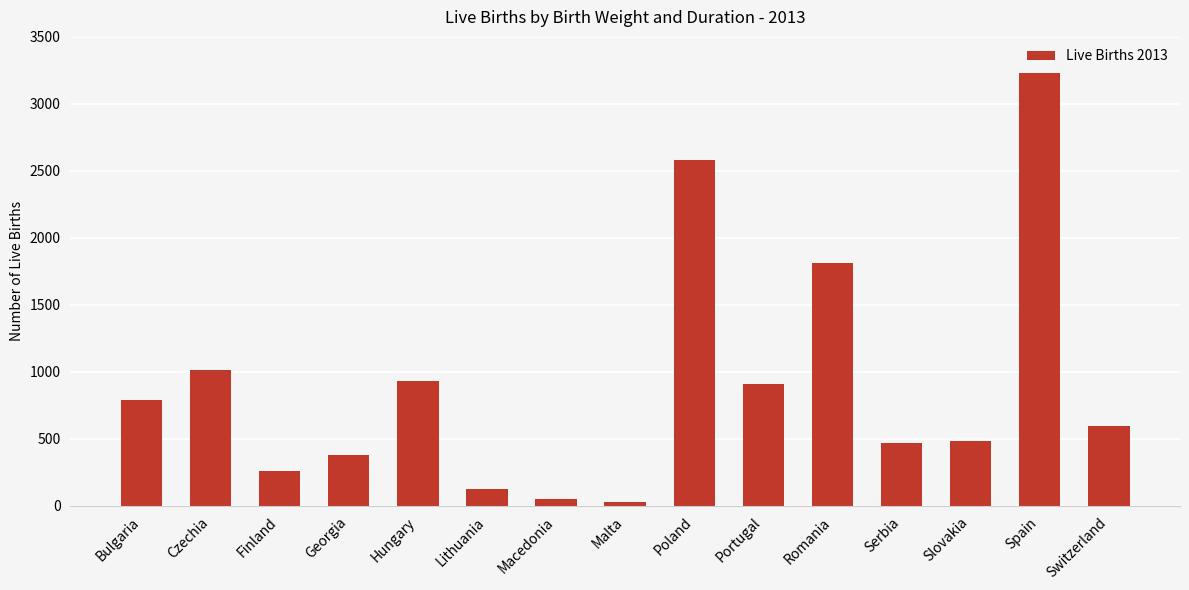

Is it true that the value at Finland is 264?

True